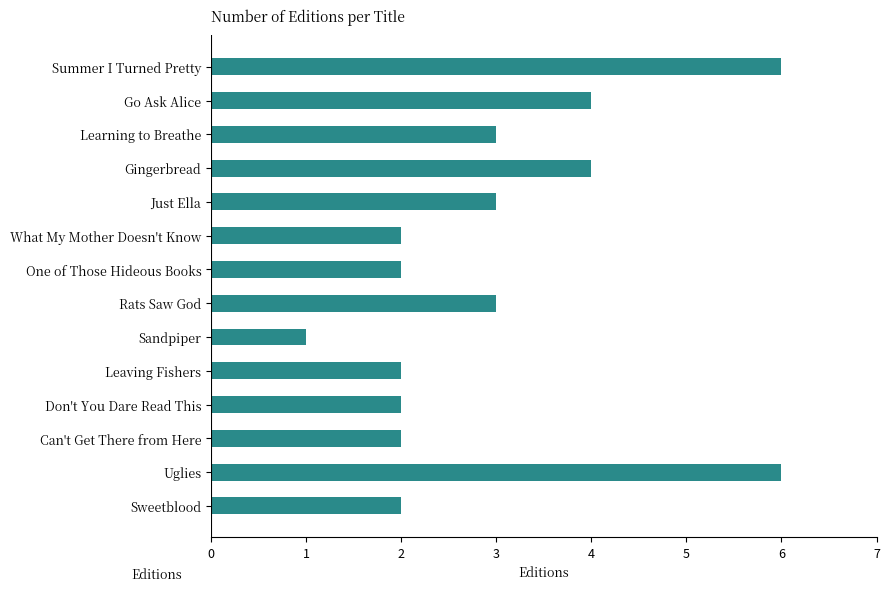

What is the label of the 12th bar from the bottom?

Learning to Breathe